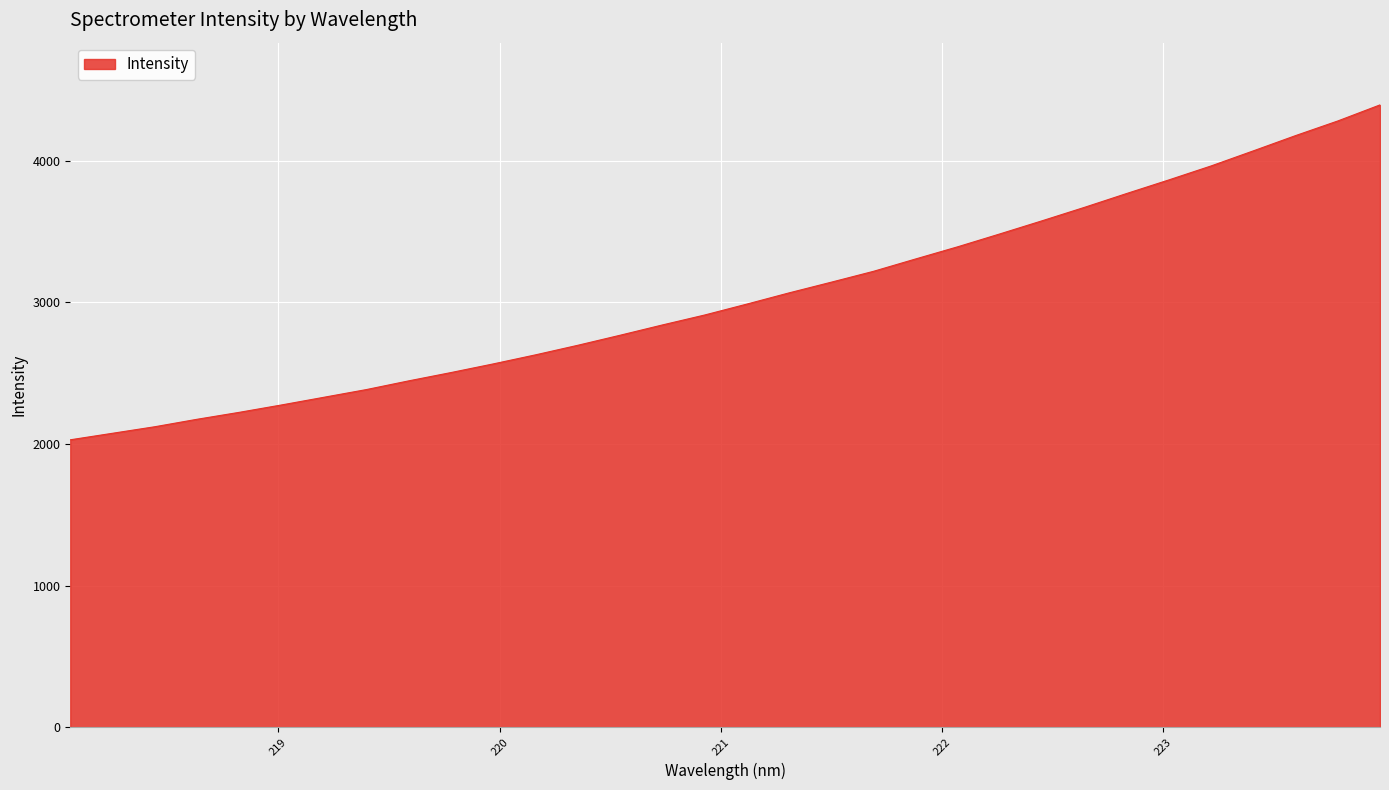

How many lines are shown in the chart?

1